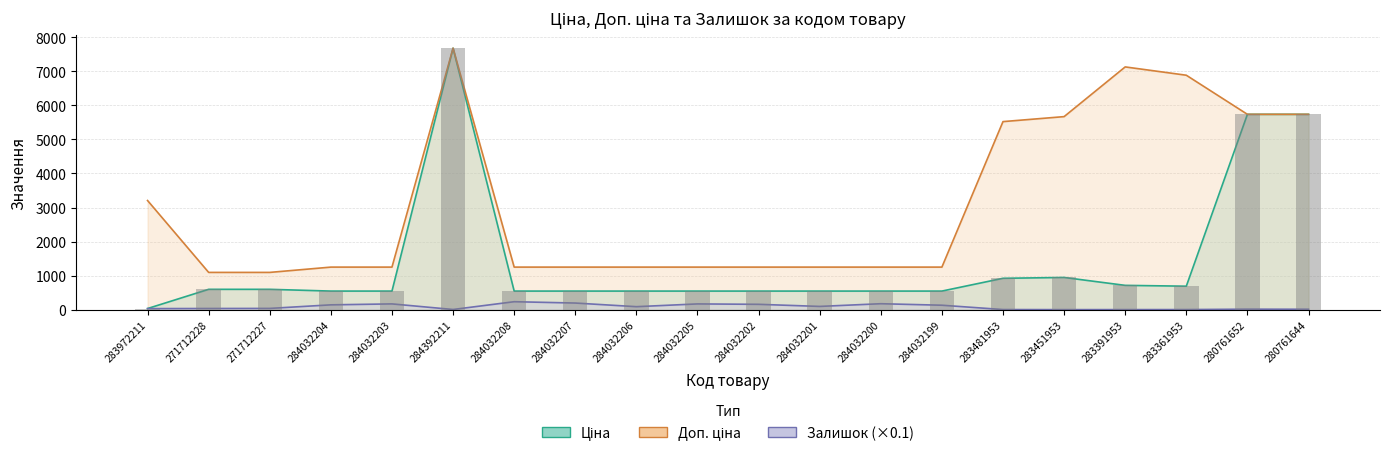

Is the value of Доп. ціна at 284032199 greater than the value of Ціна at 283361953?

Yes